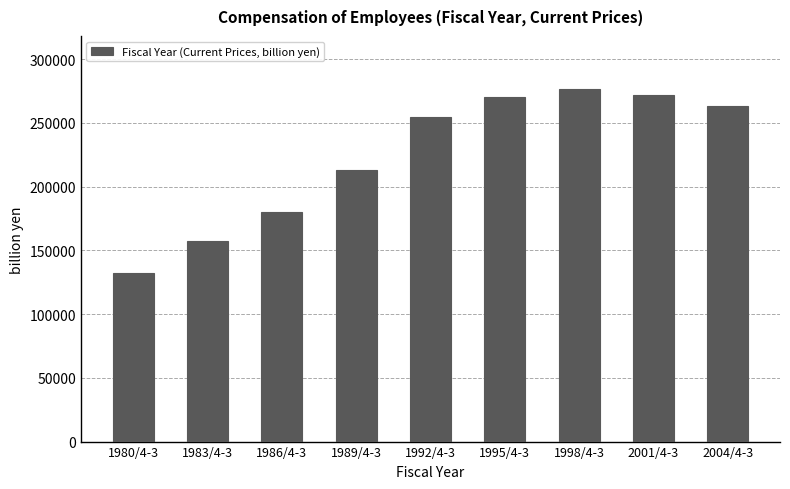

True or false: the data shows 481407.5 at 1995/4-3.

False